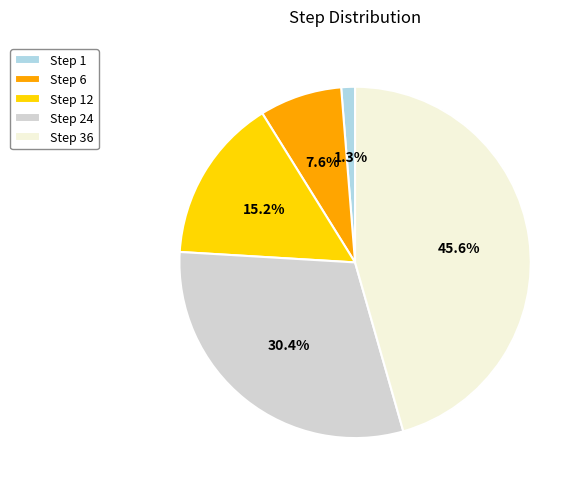

What percentage is the Step 36 slice, to the nearest percent?

46%